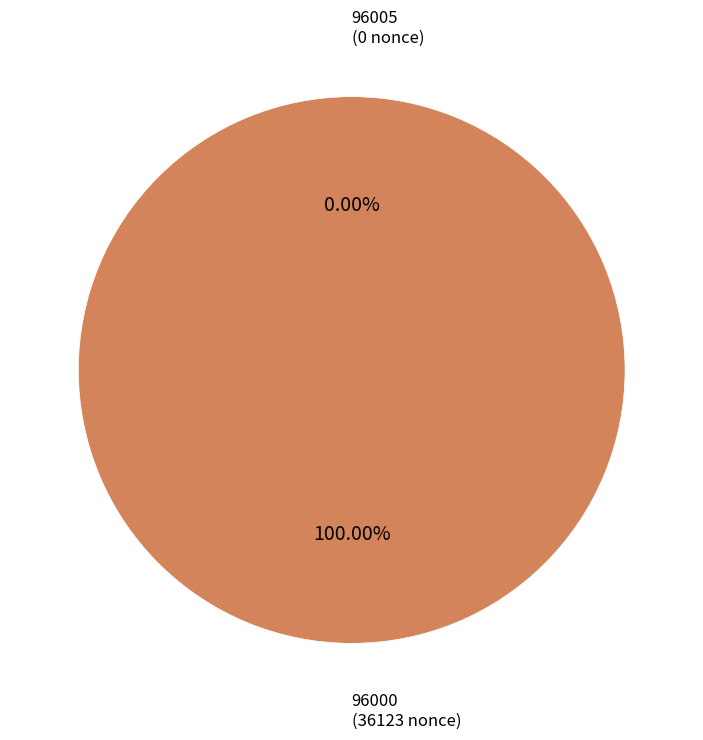

Which slice is the smallest?

96005